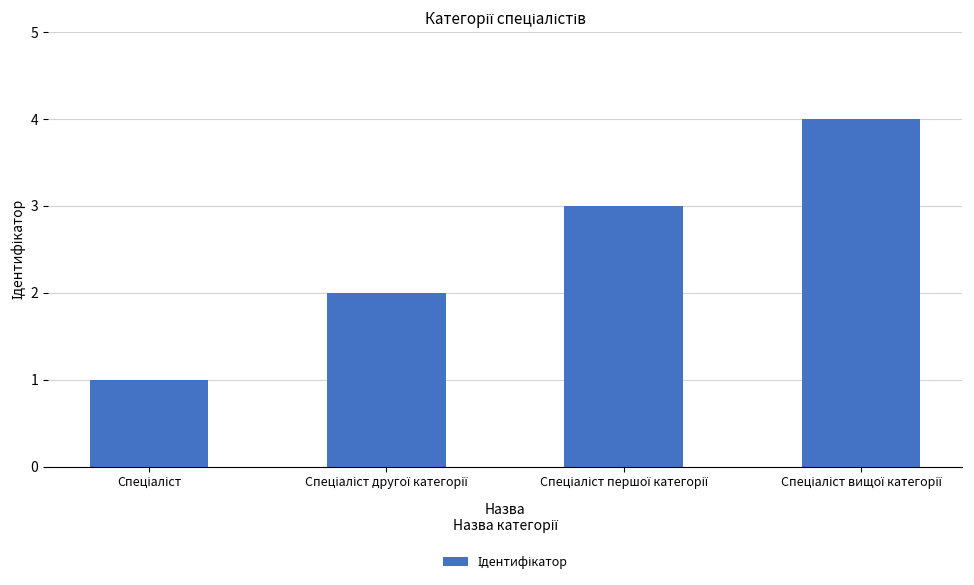

What is the sum of all values?

10